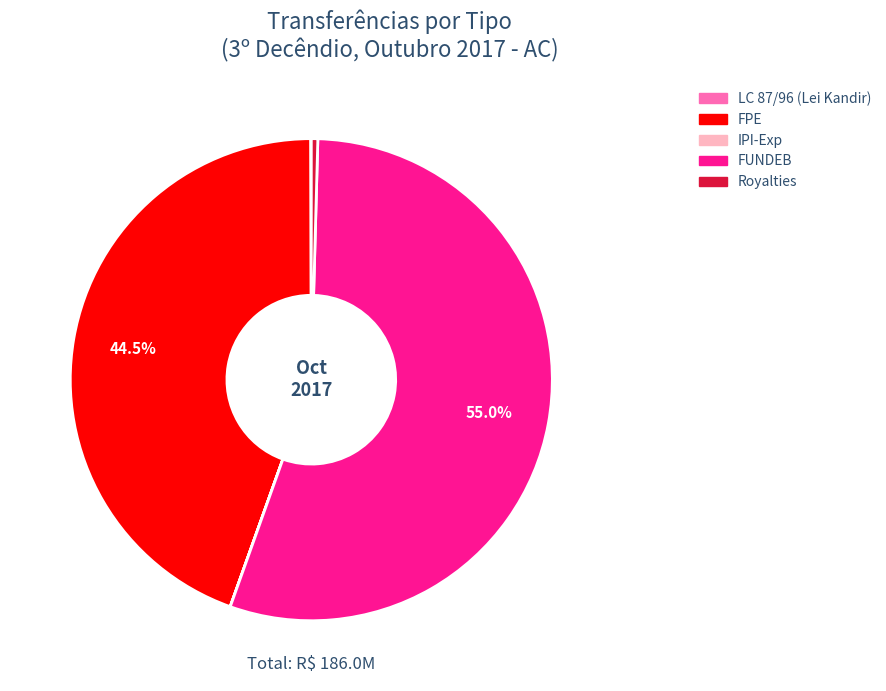

Does any single category account for the majority?

Yes